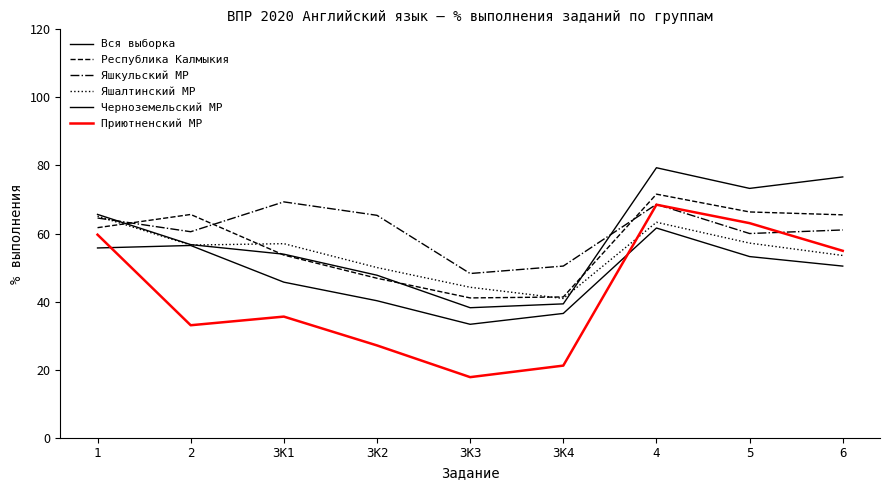

What is the label of the 2nd point from the right?

5